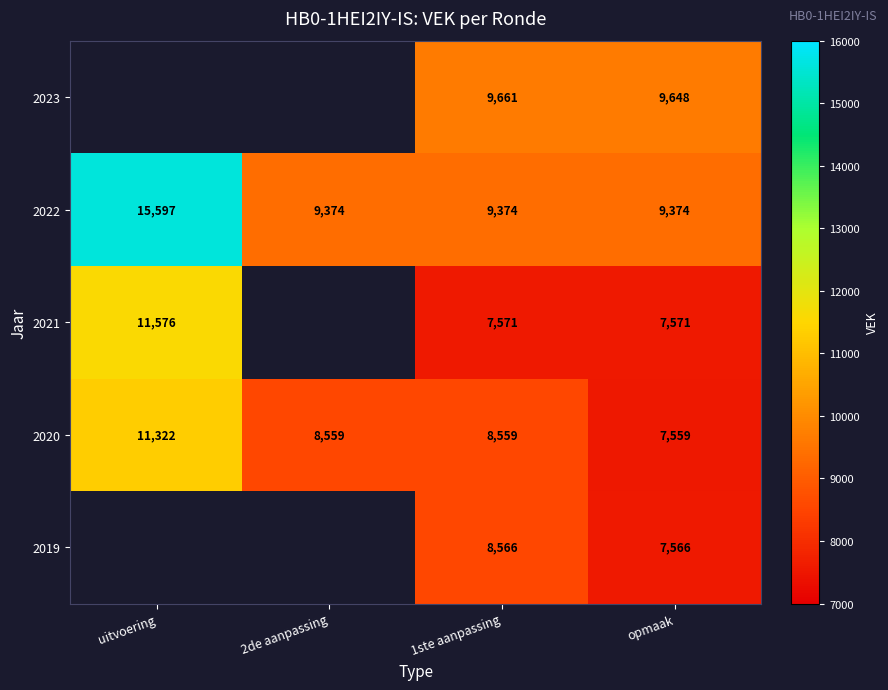

Where does the 2020 series first go above 8559?

uitvoering